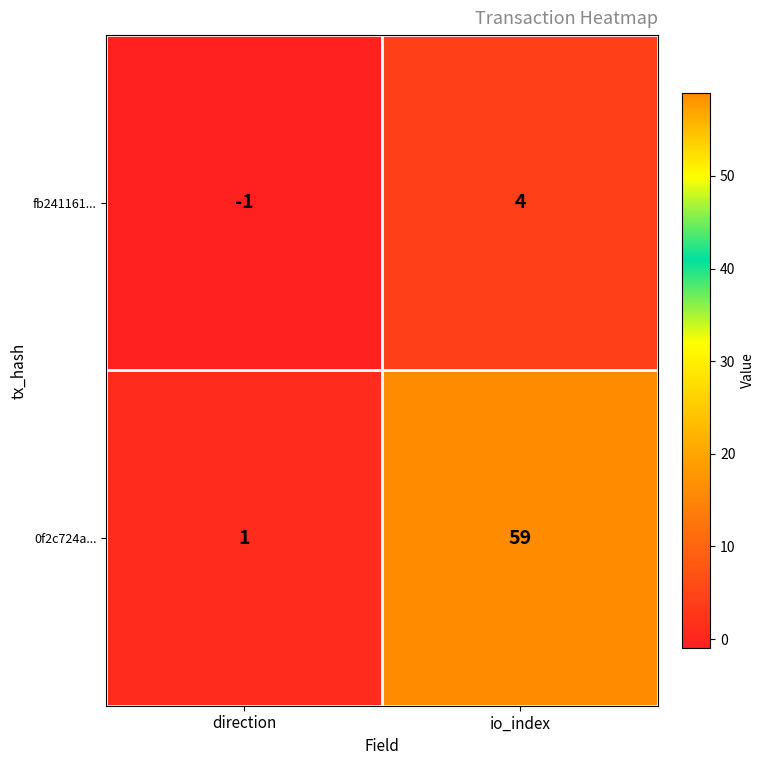

What is the maximum value for fb241161...?

4